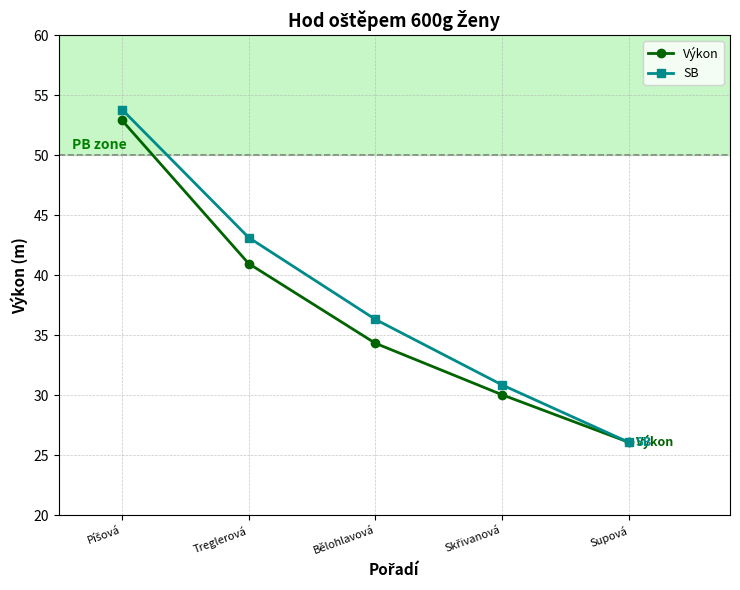

Is this an area chart (filled region under the line)?

No